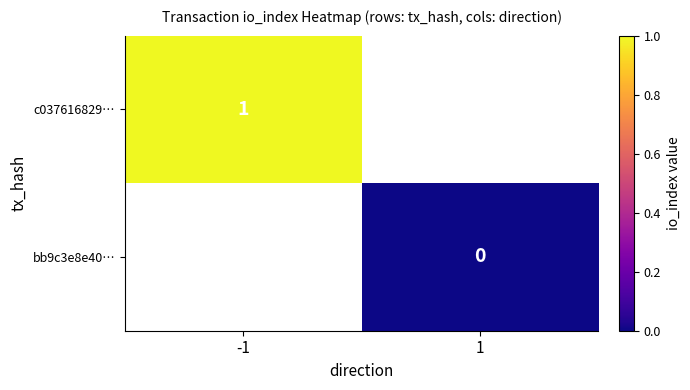

Is it true that c037616829… equals 1 at -1?

True